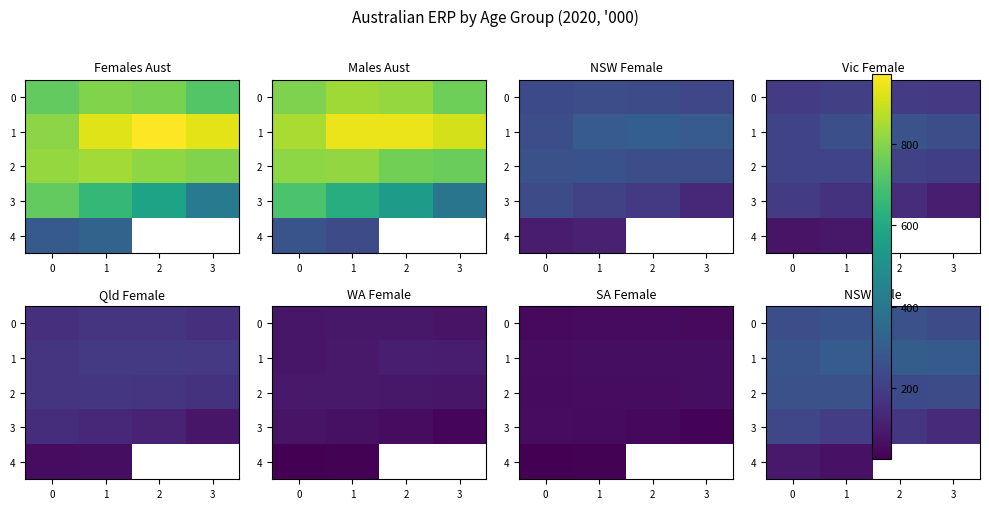

How many positive values does the 4 series have?

2